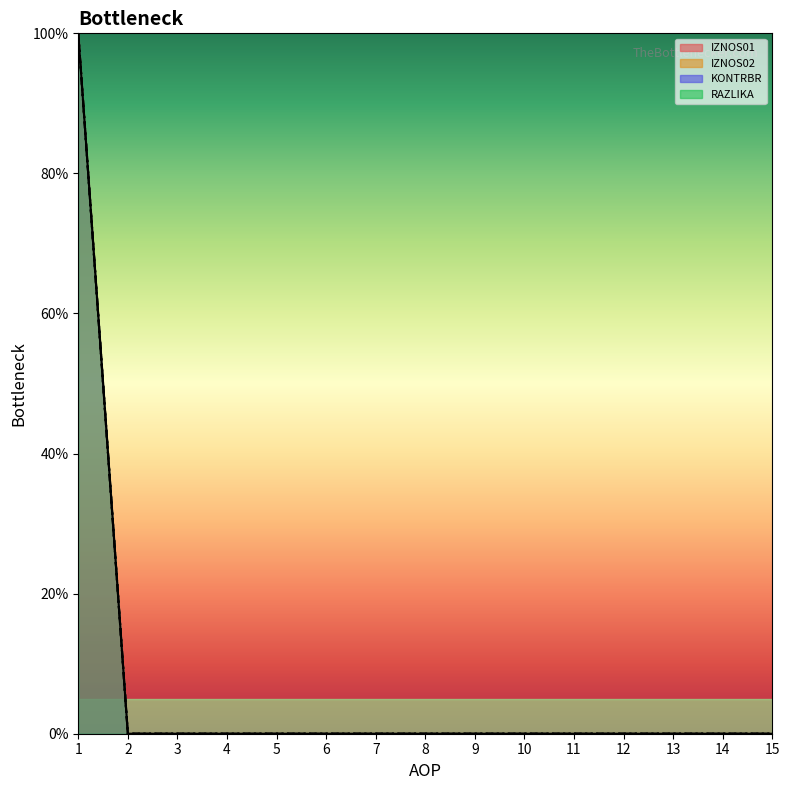

Reading left to right, extract all data points from this chart.

IZNOS01: 100	0	0	0	0	0	0	0	0	0	0	0	0	0	0
IZNOS02: 100	0	0	0	0	0	0	0	0	0	0	0	0	0	0
KONTRBR: 100	0	0	0	0	0	0	0	0	0	0	0	0	0	0
RAZLIKA: 100	0	0	0	0	0	0	0	0	0	0	0	0	0	0